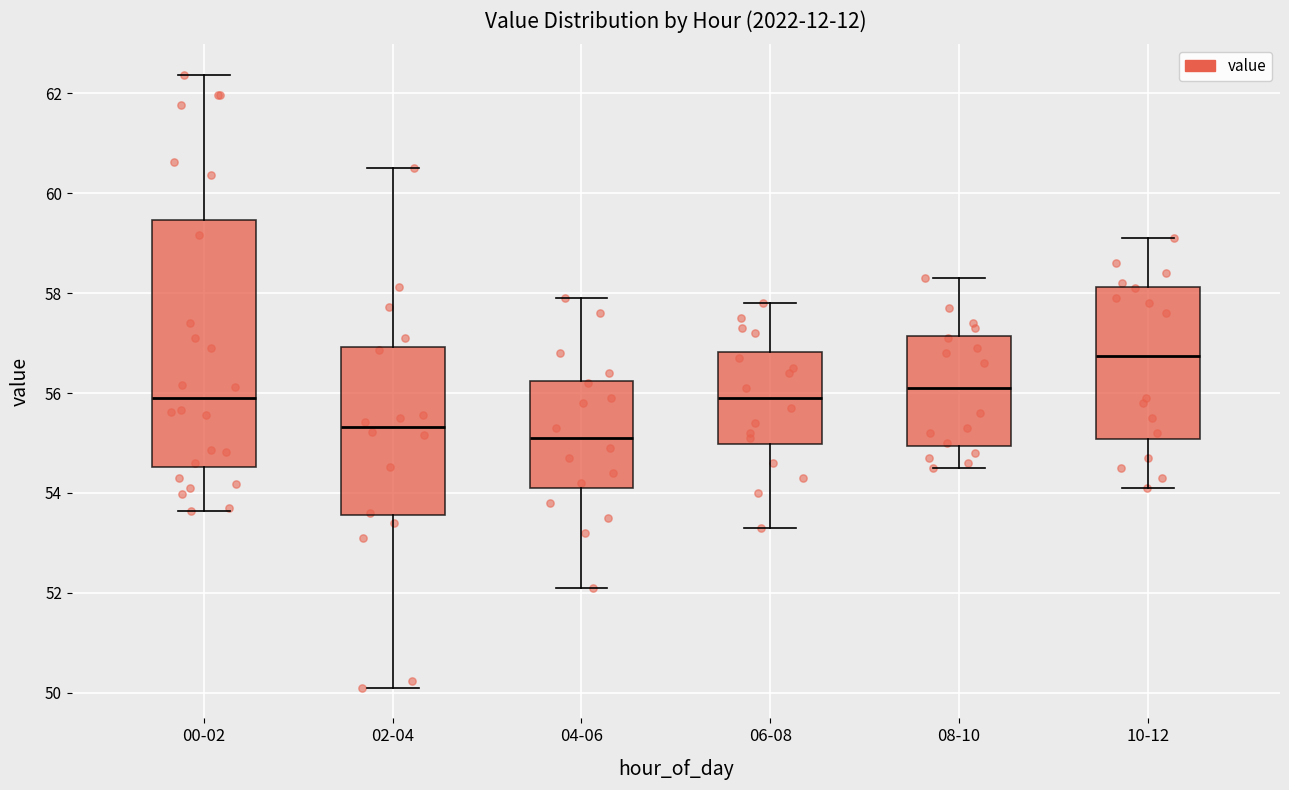

Where does the median line of the box for 00-02 sit on the y-axis? The values are not printed on the chart, so give them approximately, as read against the axis.

56.0